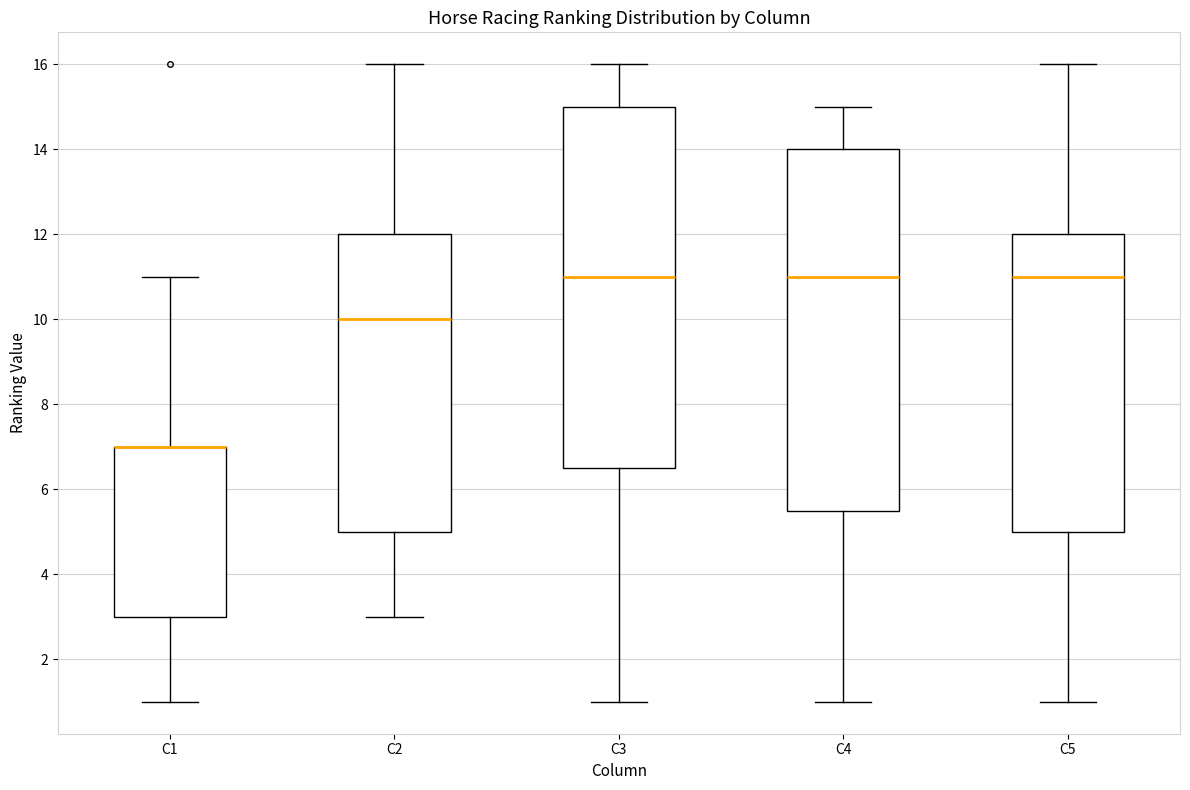

Where does the upper whisker of the box for C4 end on the y-axis? The values are not printed on the chart, so give them approximately, as read against the axis.

15.0